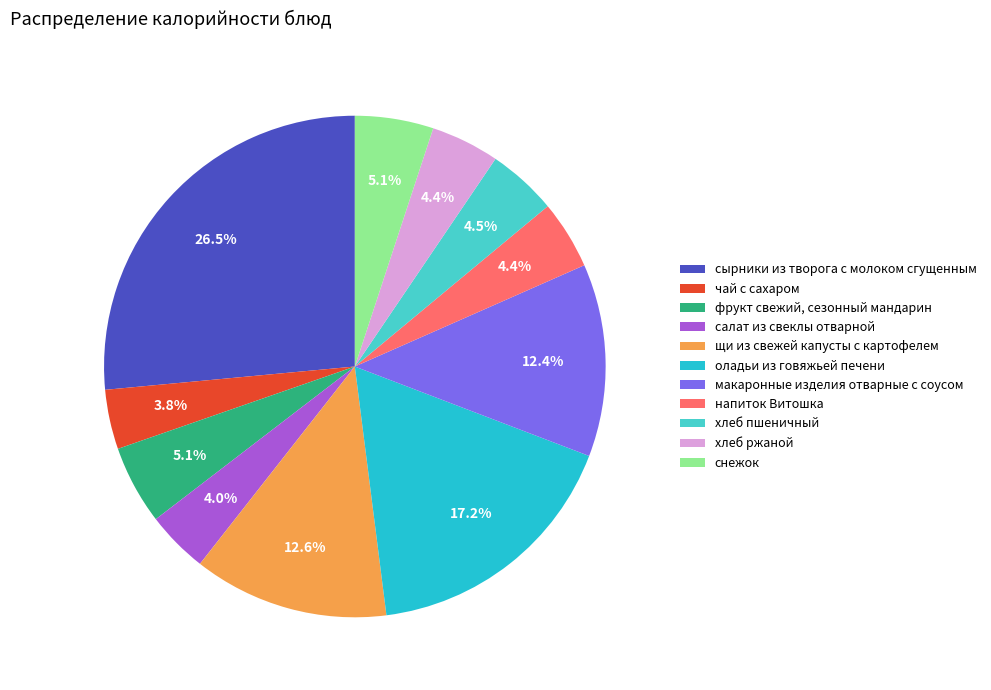

To the nearest percent, what is the average slice percentage?

9%